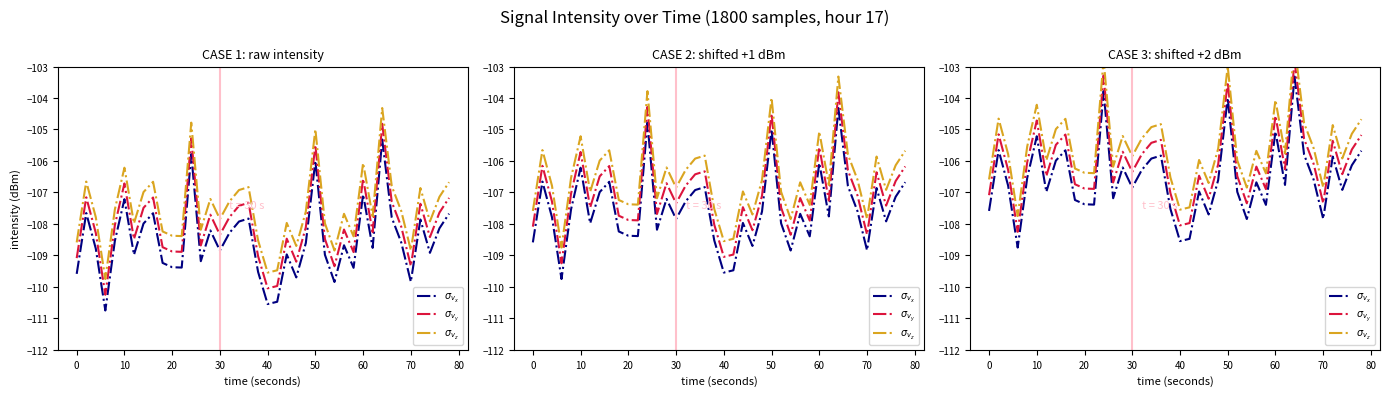

What is the sum of all $\sigma_{v_x}$ values?

-4261.9